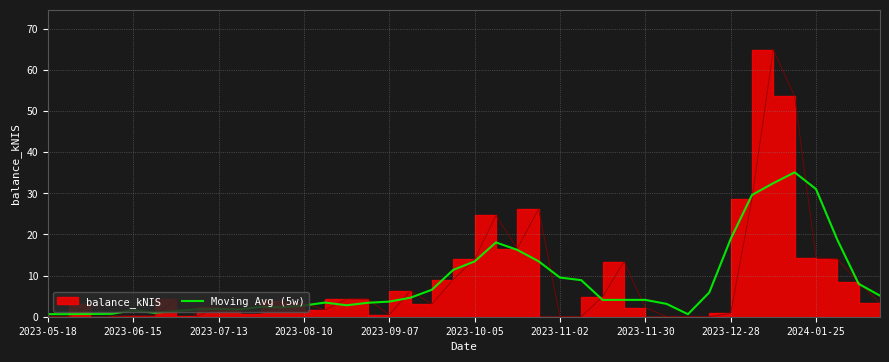

The value of Moving Avg (5w) at 2023-12-28 is 18.9. True or false?

True